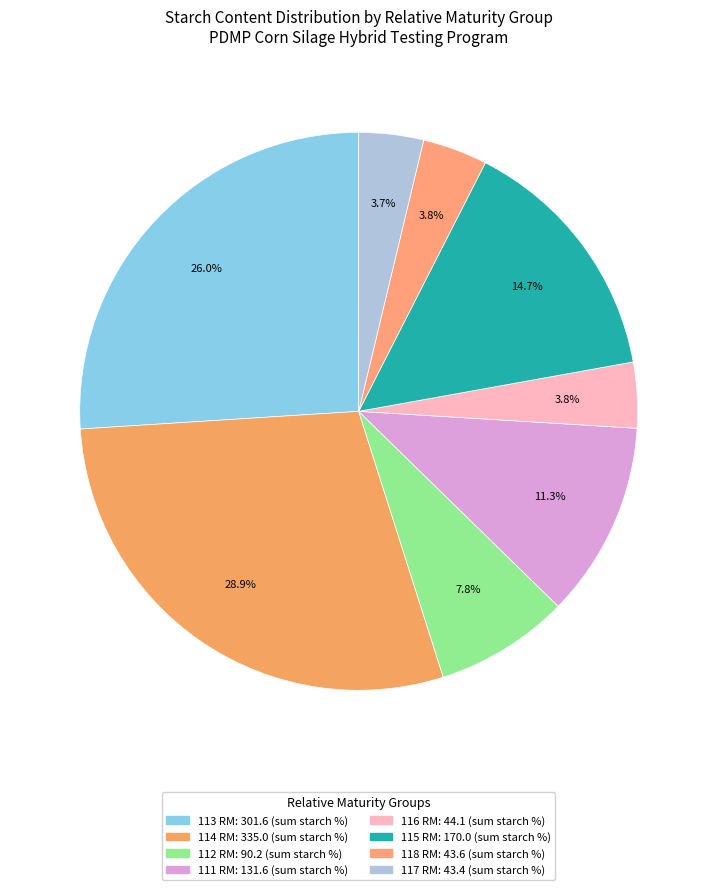

To the nearest percent, what is the difference between the largest and smallest slice percentages?

25%